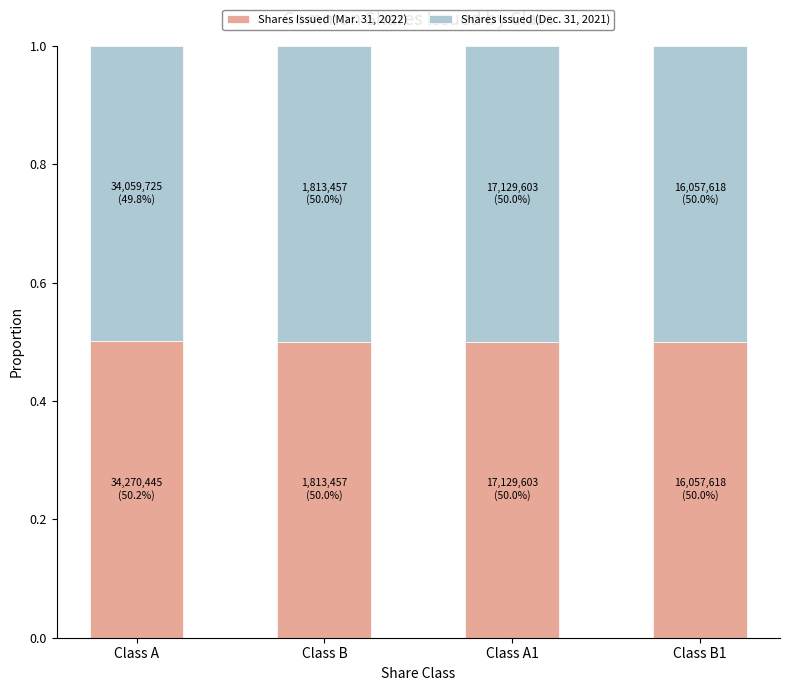

Count the Shares Issued (Mar. 31, 2022) values in the range 0 to 1.

4